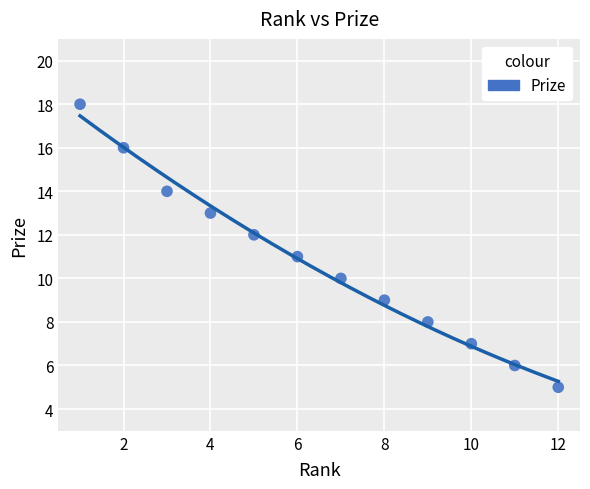

What is the average Y value?

11